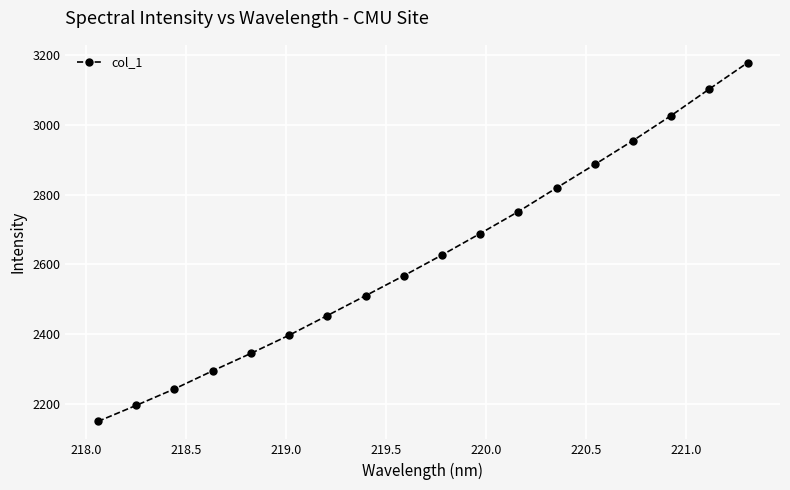

What is the smallest value displayed?

2149.6